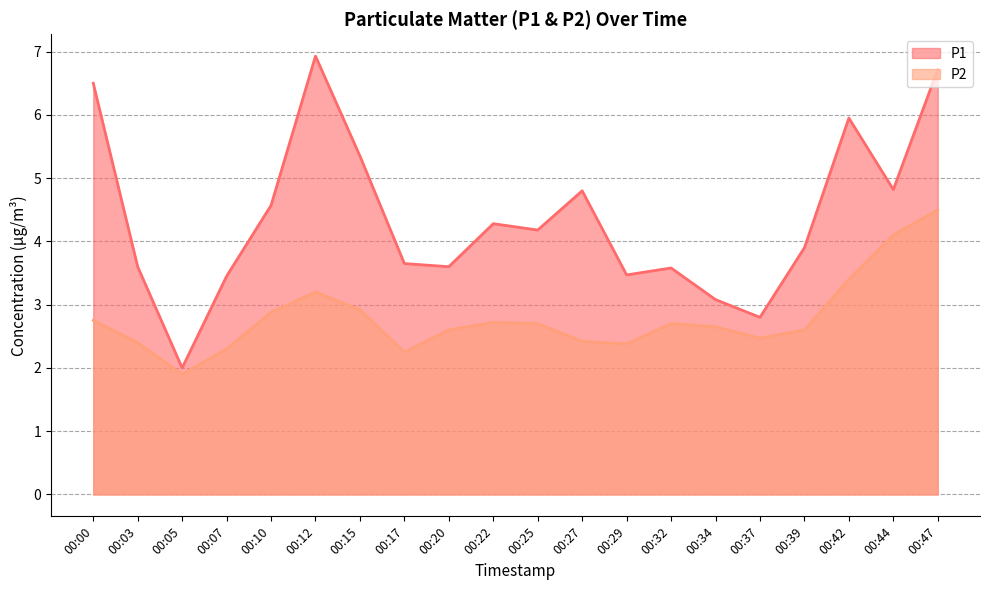

True or false: P2 and P1 intersect in this chart.

False